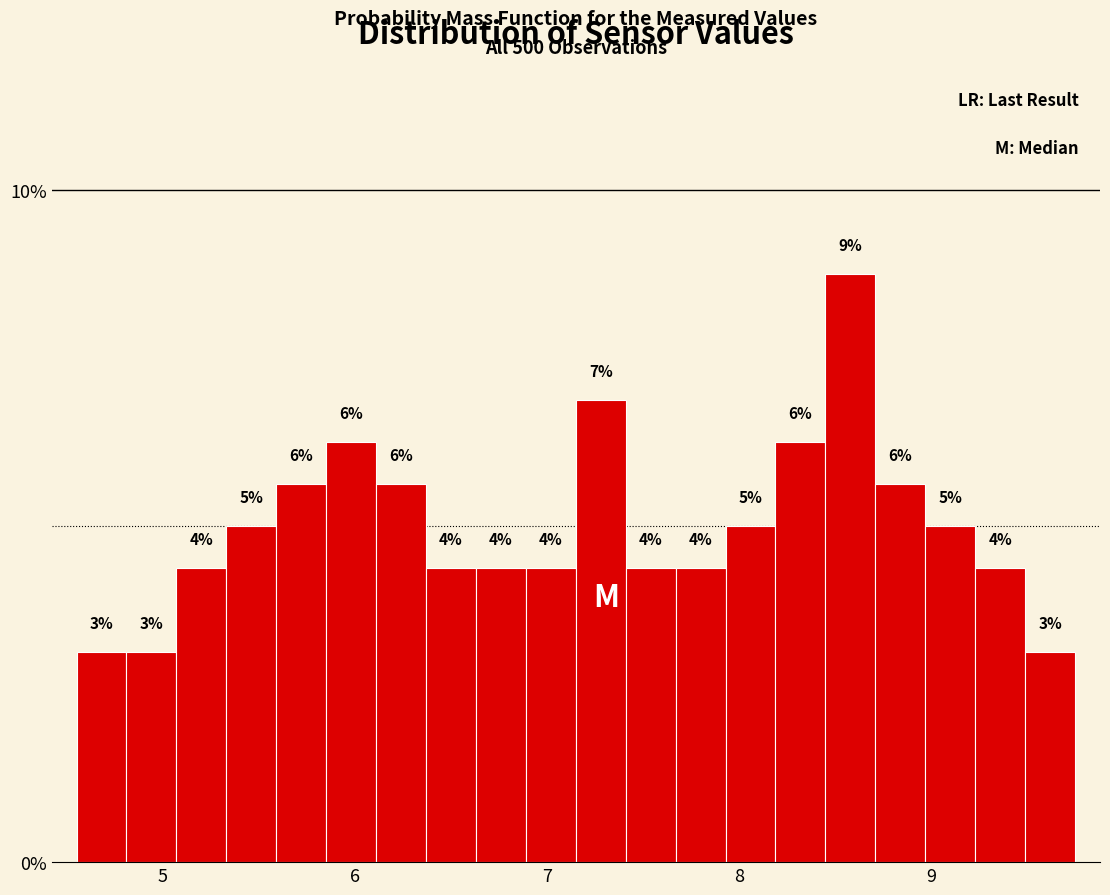

Around what value on the x-axis is the tallest bar? Give the approximate position of its centre, as read against the axis.

8.6